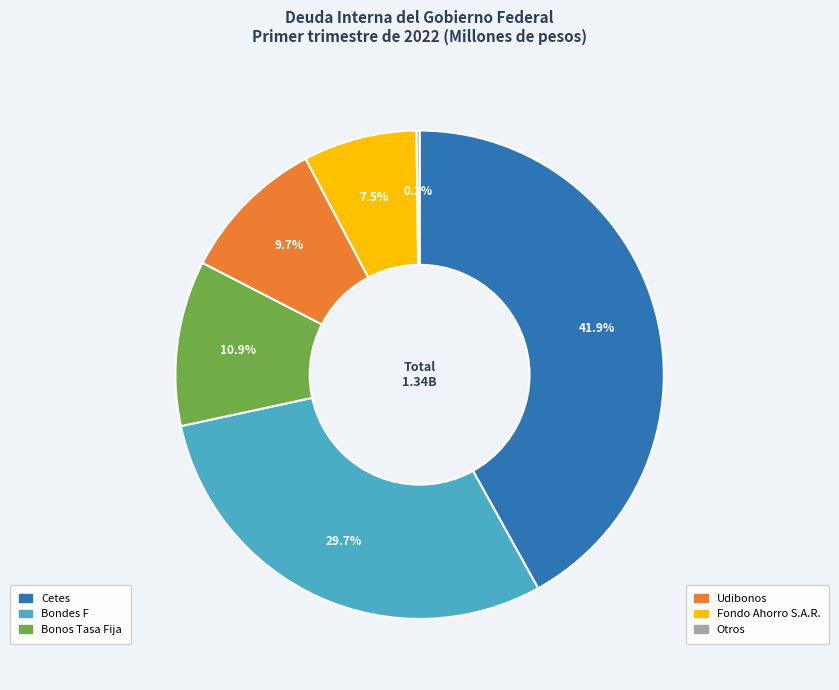

Does any single category account for the majority?

No